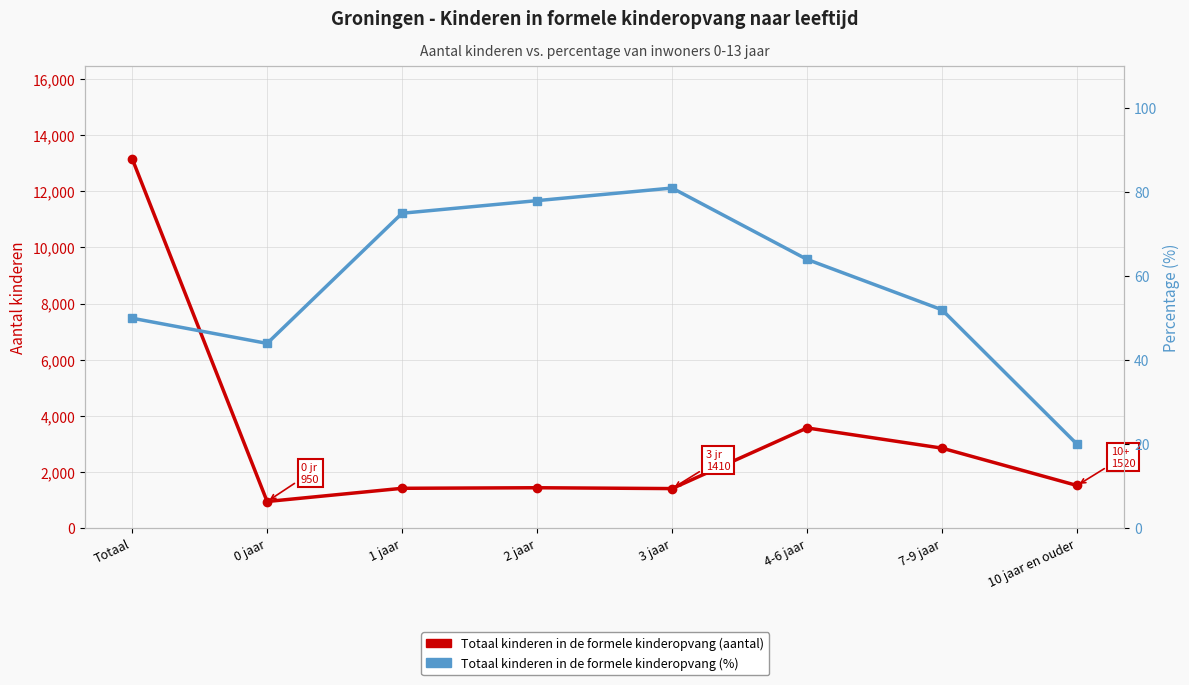

Is it true that Totaal kinderen in de formele kinderopvang (aantal) equals 13160 at Totaal?

True